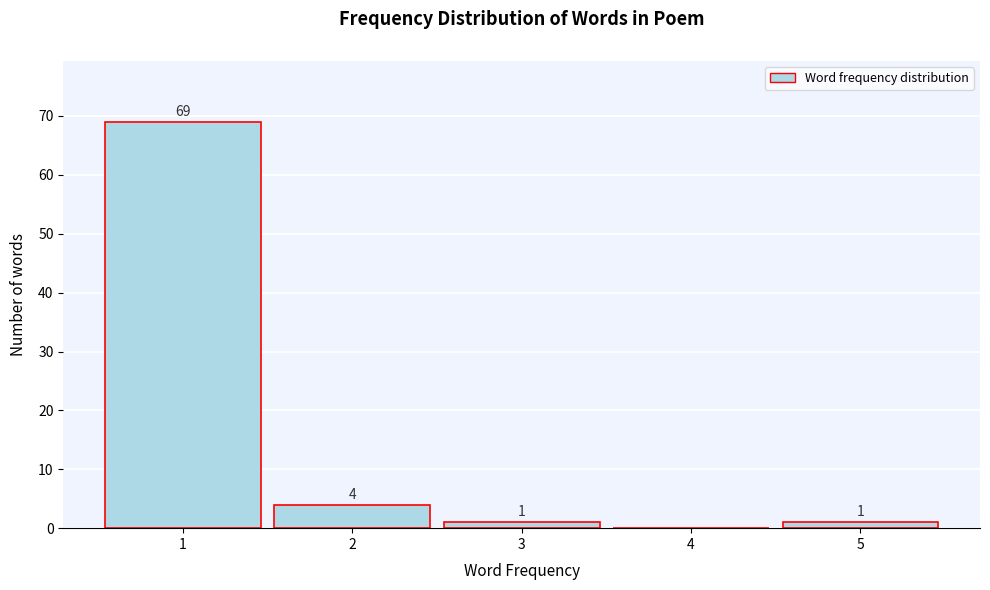

Reading right to left, what are all the values shown in this chart?

5=1	4=0	3=1	2=4	1=69